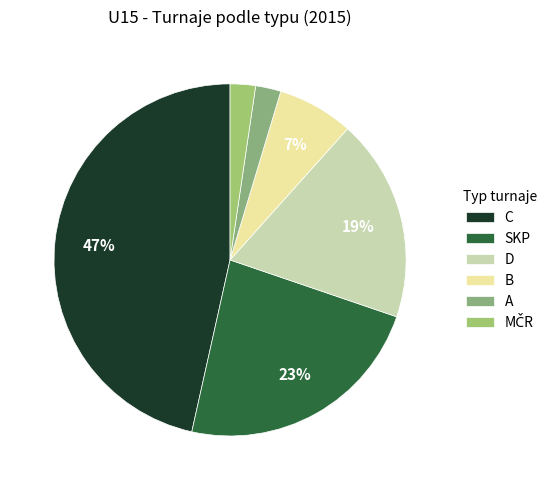

Between D and A, which is larger?

D